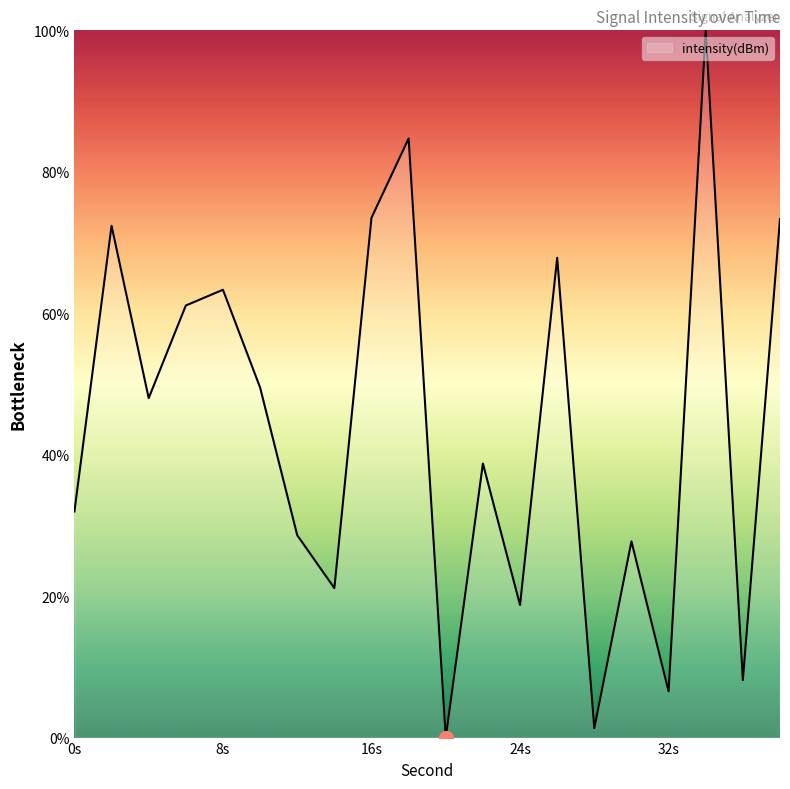

What is the greatest value displayed?

100.0